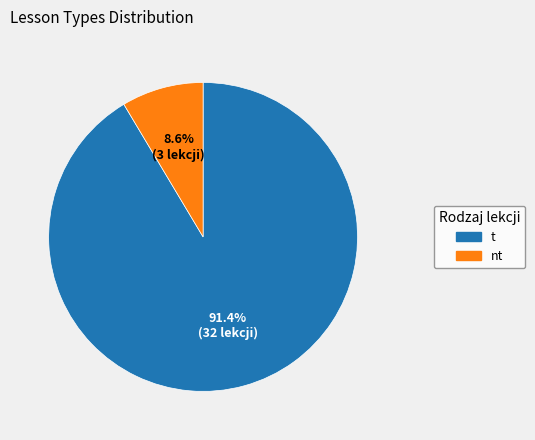

Which slice is the smallest?

nt